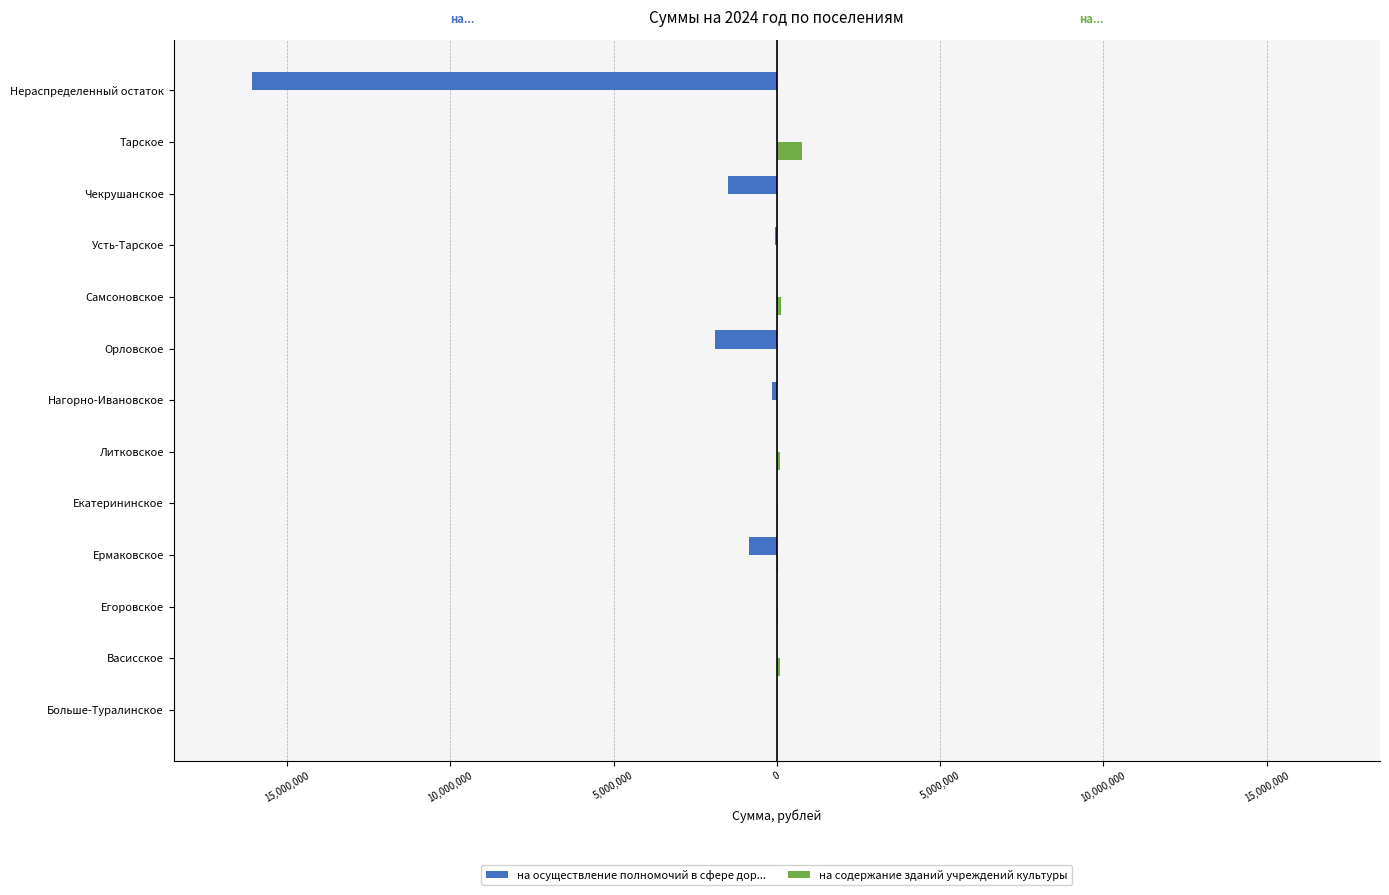

What is the smallest value displayed?

-16060678.3